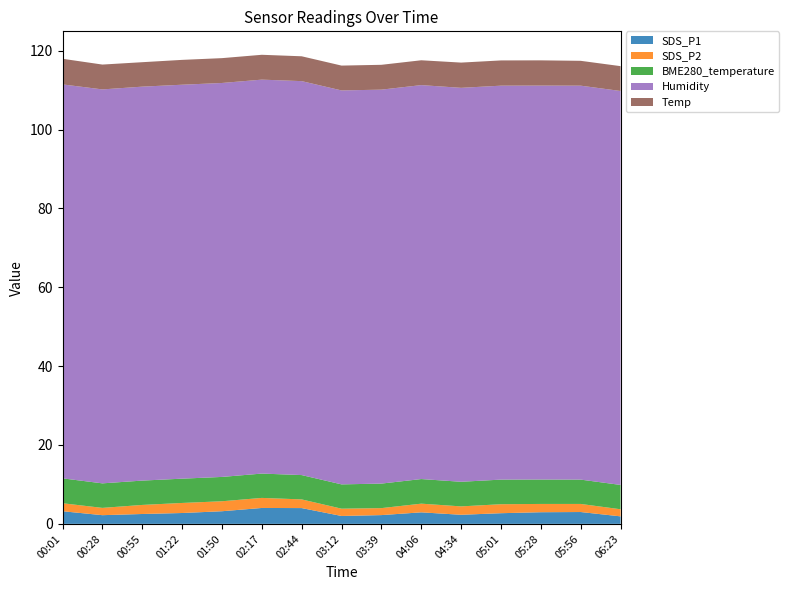

Reading left to right, extract all data points from this chart.

SDS_P1: 3.2	2.2	2.5	2.8	3.2	4.0	4.0	2.0	2.2	2.9	2.3	2.7	3.0	3.0	1.9
SDS_P2: 2.0	1.9	2.3	2.5	2.5	2.5	2.2	1.9	1.8	2.2	2.1	2.3	2.1	2.0	1.8
BME280_temperature: 6.3	6.2	6.2	6.2	6.2	6.2	6.2	6.2	6.2	6.2	6.2	6.2	6.2	6.2	6.2
Humidity: 99.9	99.9	99.9	99.9	99.9	99.9	99.9	99.9	99.9	99.9	99.9	99.9	99.9	99.9	99.9
Temp: 6.5	6.3	6.2	6.3	6.3	6.3	6.3	6.3	6.3	6.3	6.4	6.4	6.4	6.3	6.3